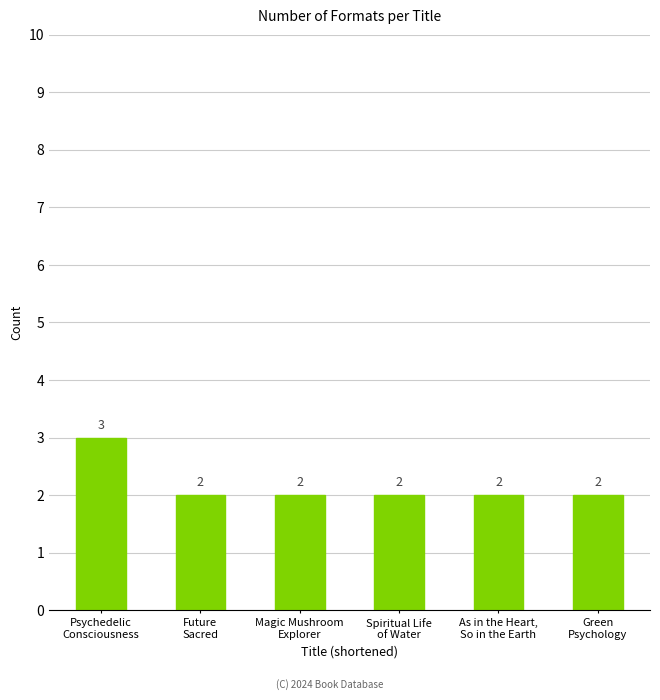

What is the sum of all values?

13